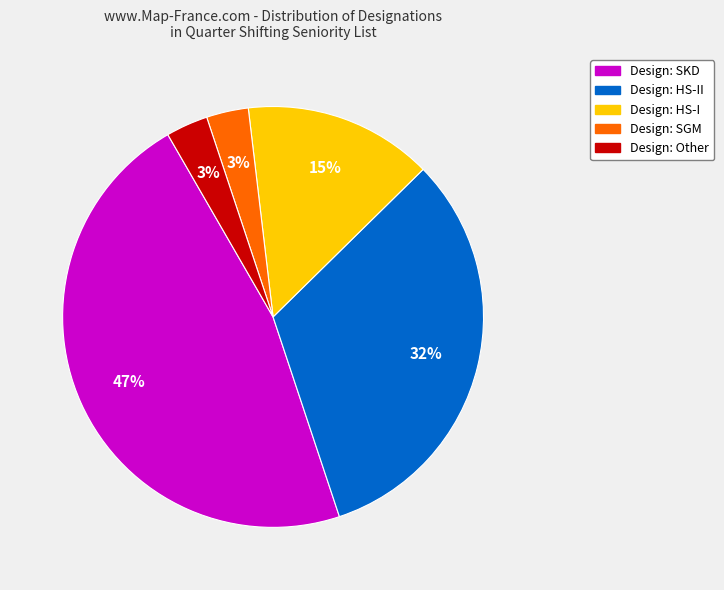

To the nearest percent, what is the average slice percentage?

20%